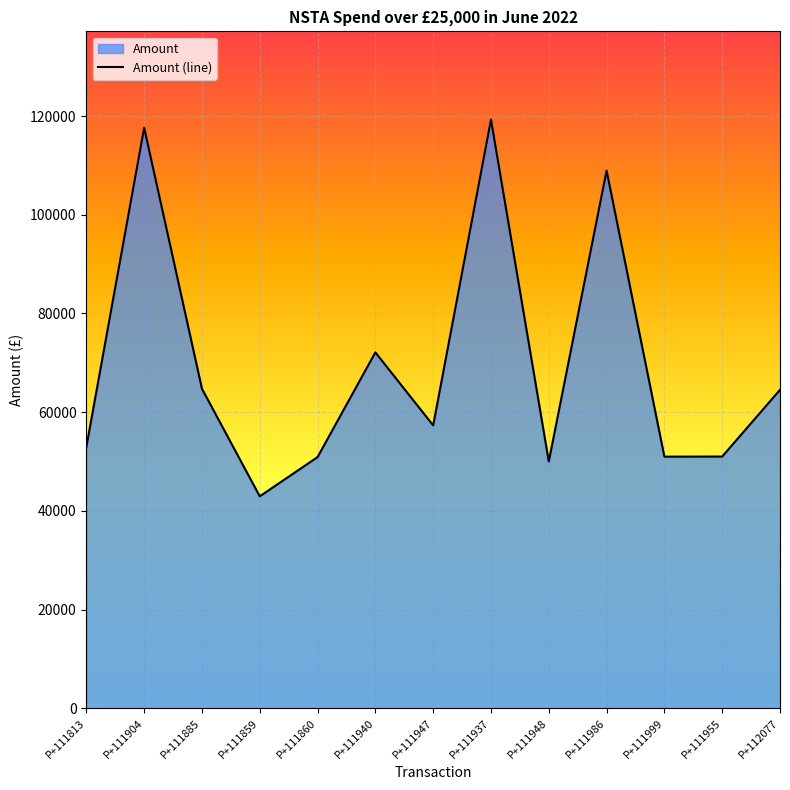

Does the chart display data point markers on the line(s)?

No